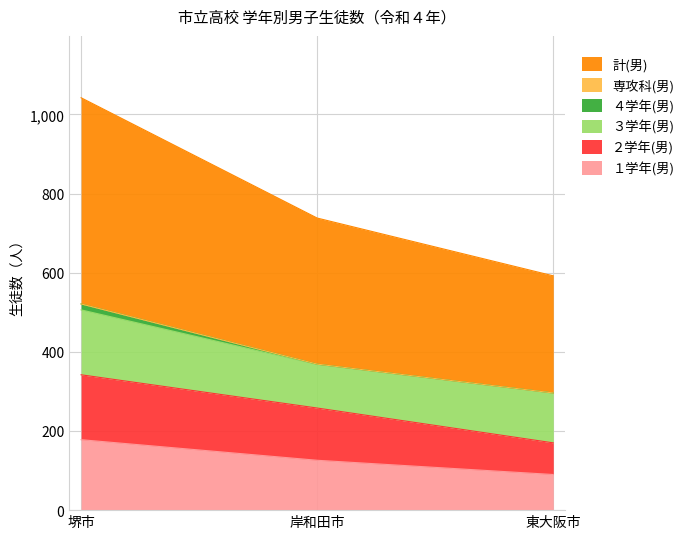

At which category is the sum across all series the highest?

堺市